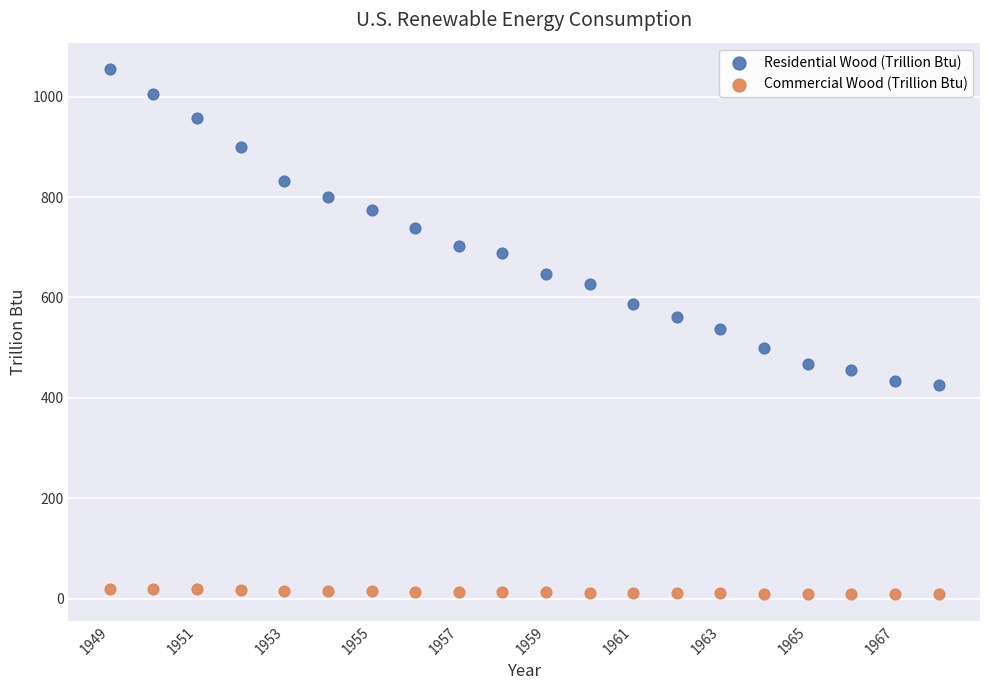

Which series reaches the minimum Y coordinate?

Commercial Wood (Trillion Btu)